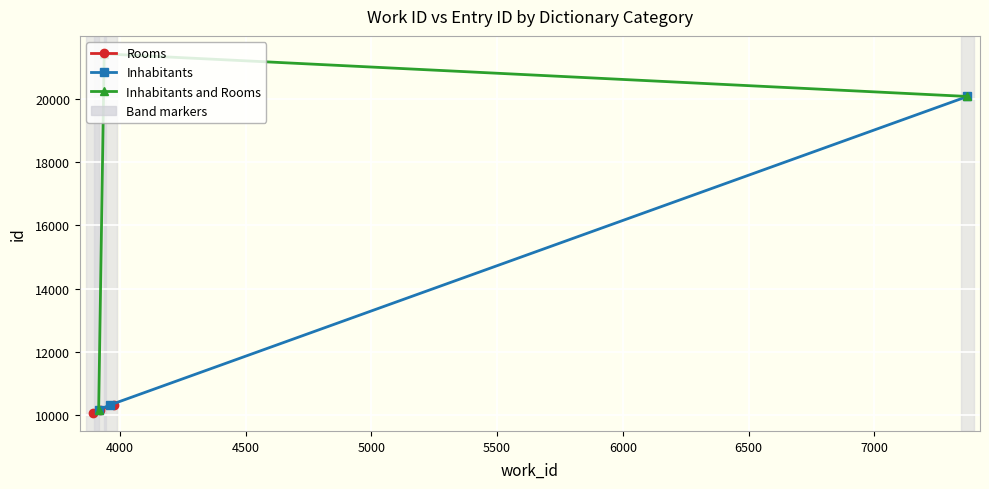

What is the highest value of the Rooms series?

10322